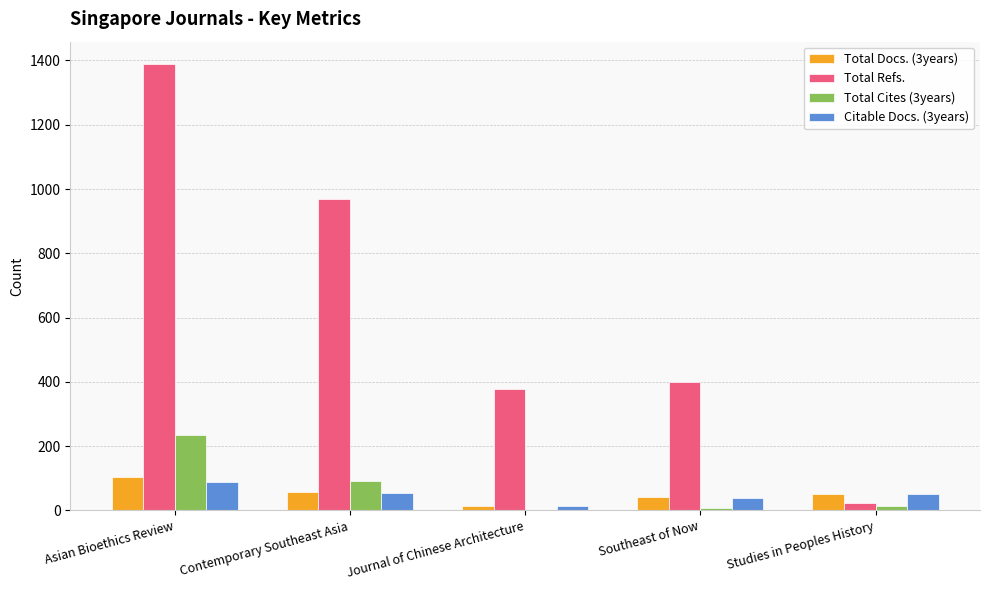

Where does the Total Refs. series first go above 401?

Asian Bioethics Review